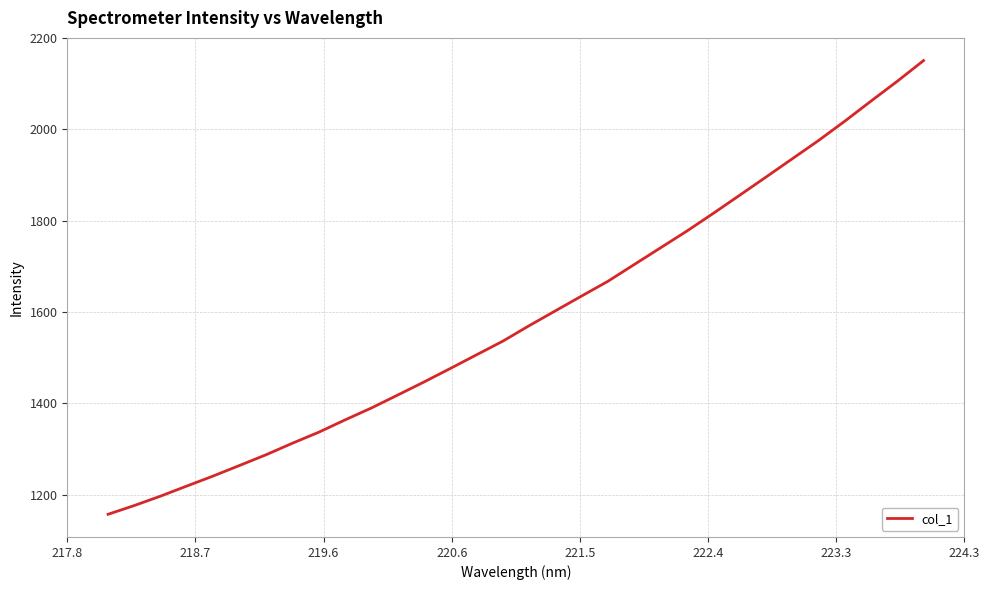

What is the difference between the maximum and minimum values?

994.2